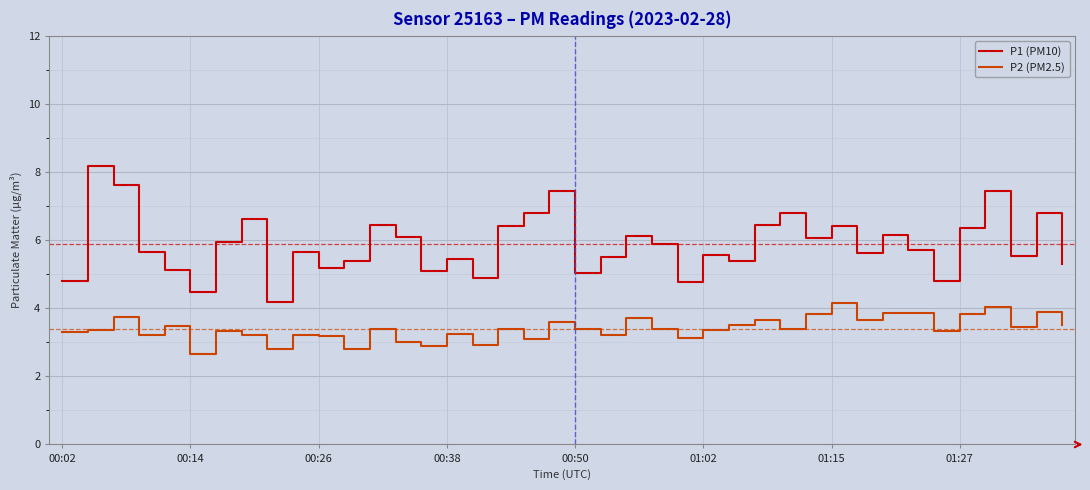

What is the maximum value for P1 (PM10)?

8.2